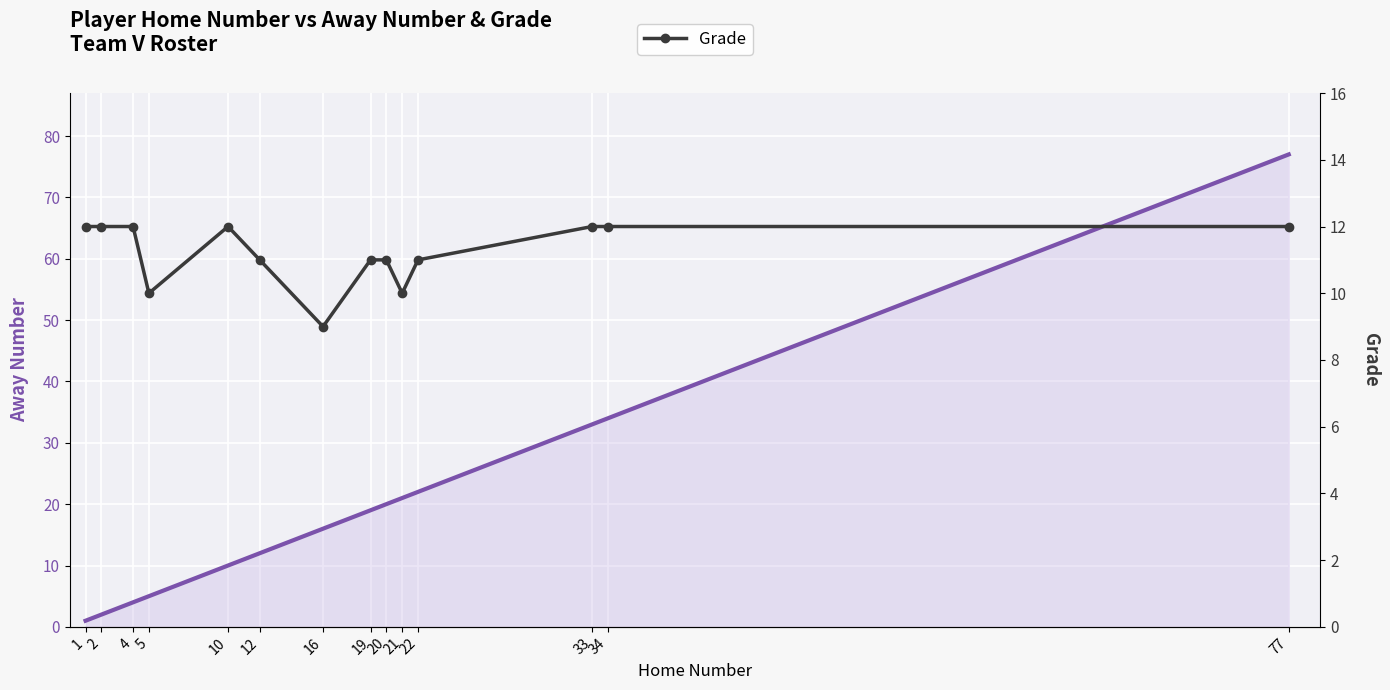

What is the spread (max minus min) of values at 33?

21